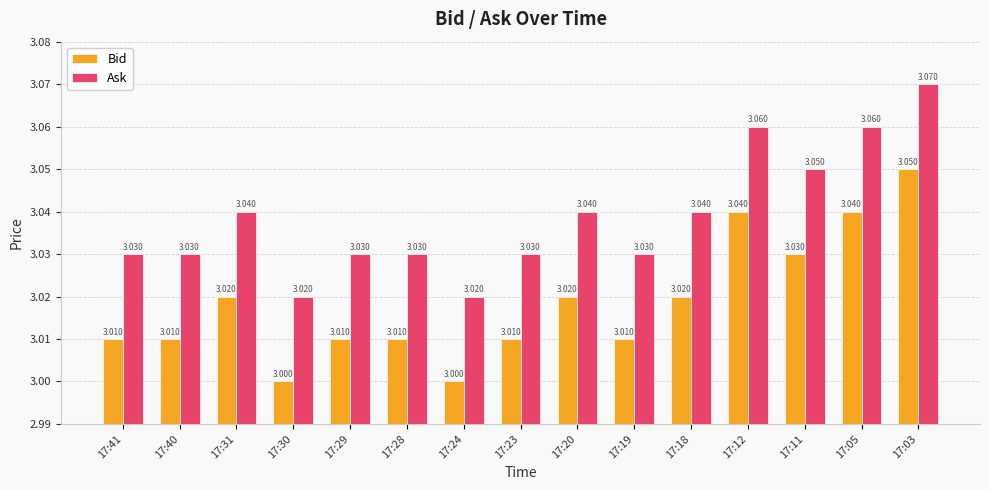

How many groups of bars are there?

15